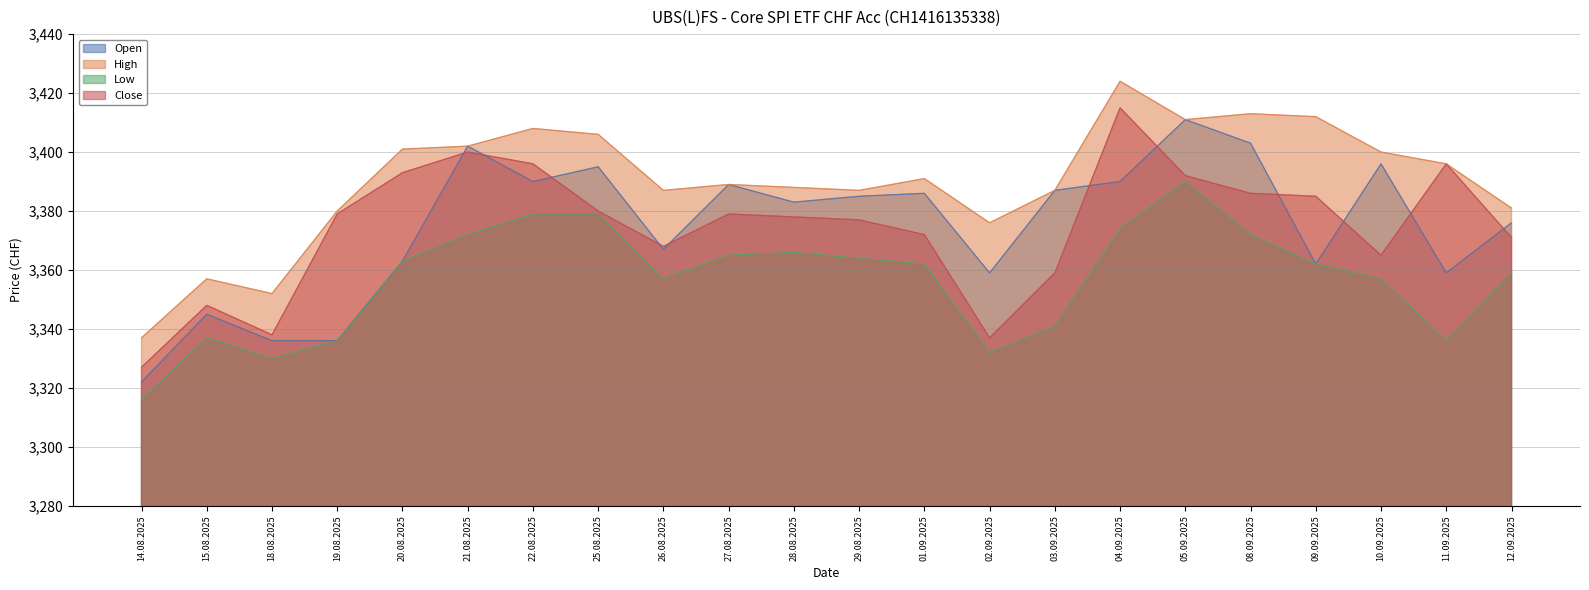

Where does the Close series first go above 3379?

20.08.2025